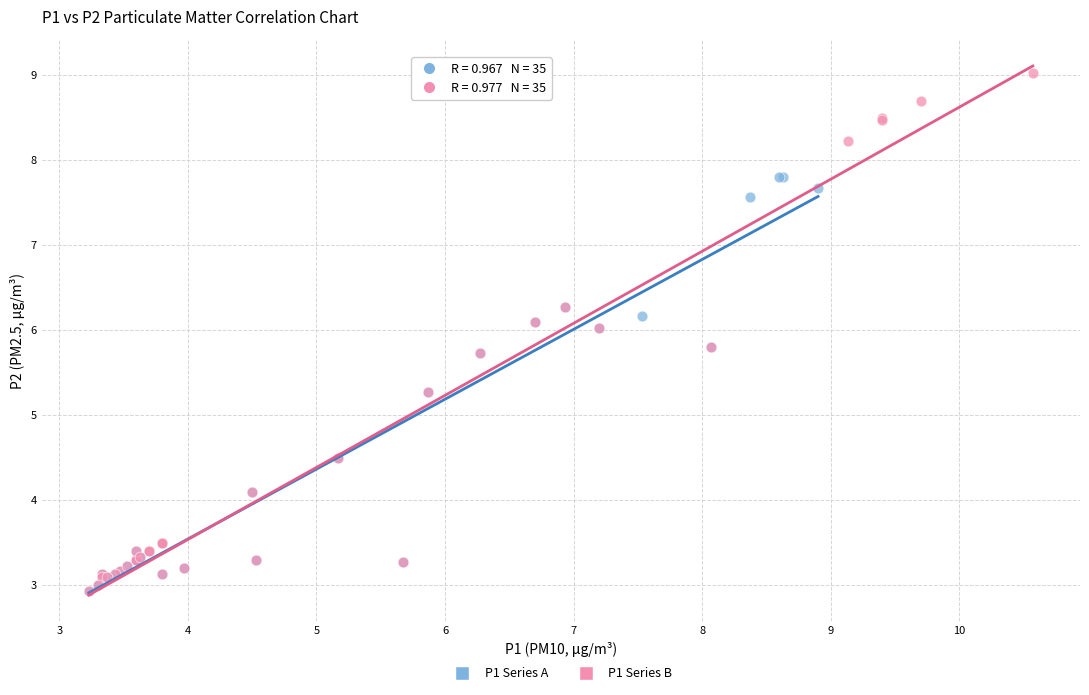

Which series has the largest Y range (max minus min)?

P1 Series B